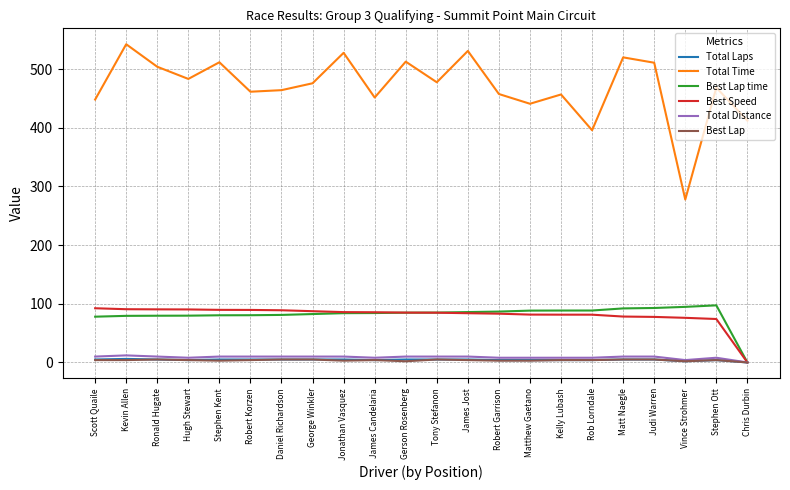

What is the difference between the Total Time values at Scott Quaile and Tony Stefanon?

29.4